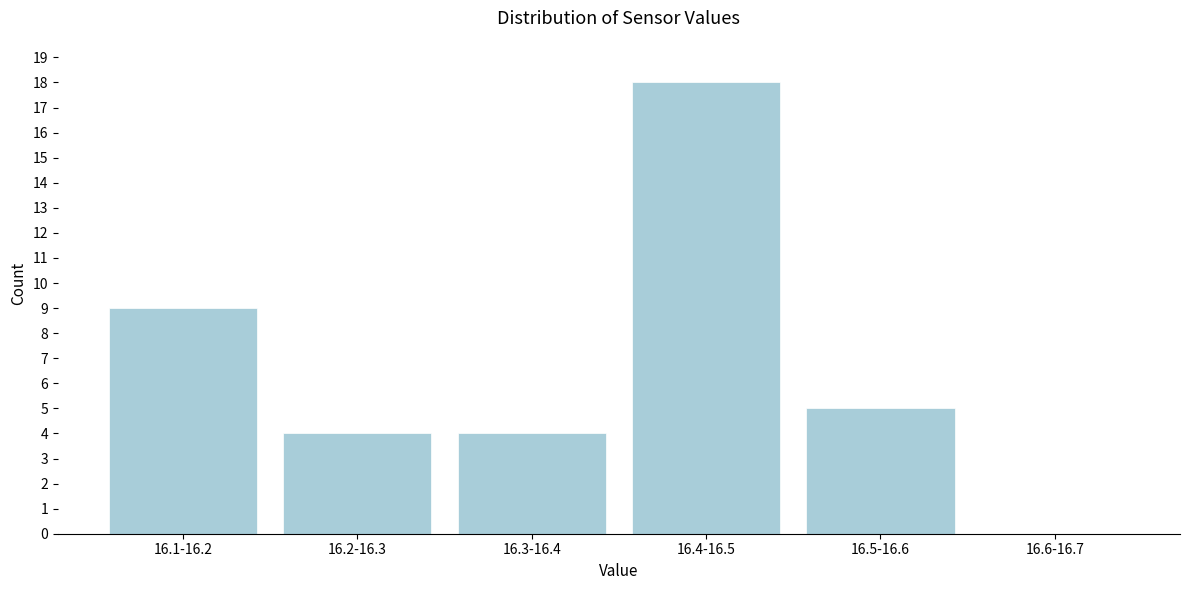

Reading left to right, what are all the values shown in this chart?

16.1-16.2=9	16.2-16.3=4	16.3-16.4=4	16.4-16.5=18	16.5-16.6=5	16.6-16.7=0